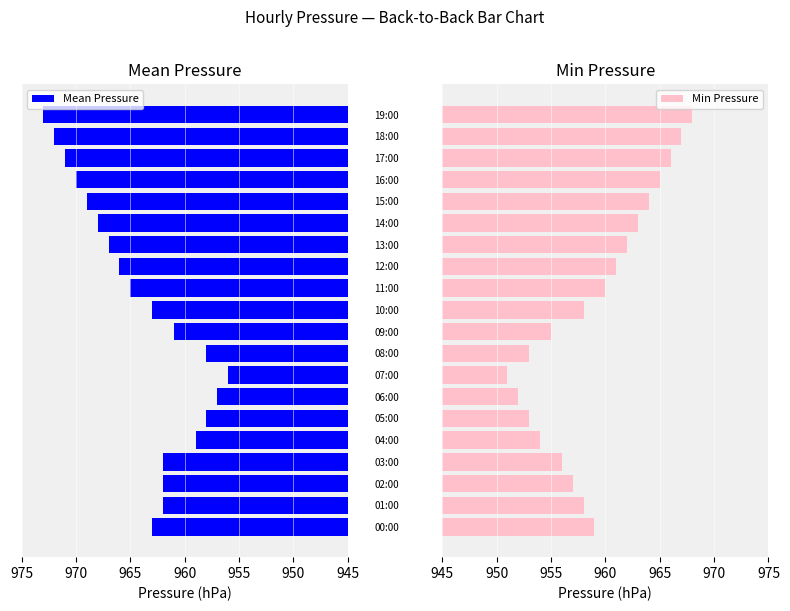

What is the difference between the maximum and minimum values in the Mean Pressure series?

17